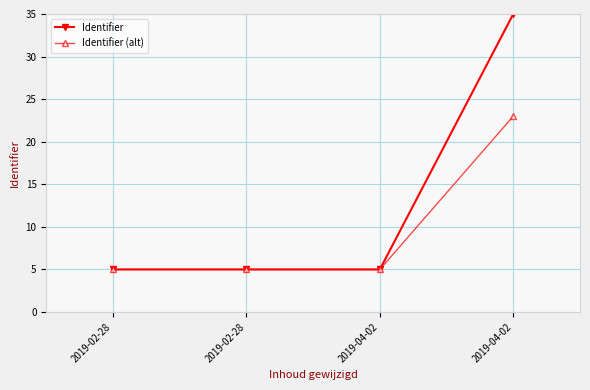

Does the chart display data point markers on the line(s)?

Yes